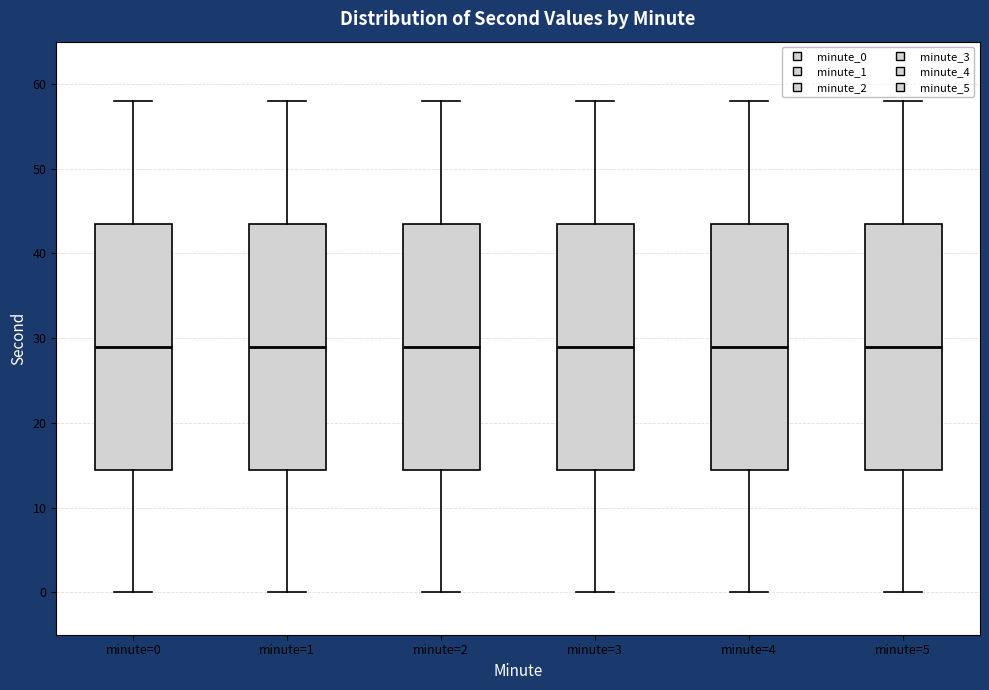

Reading left to right, transcribe this box plot: for each box, give where its median line is, the range the box spans, and where its two whiskers end, as read against the y-axis. The values are not printed on the chart, so give them approximately, as read against the axis.

minute=0: median 29, box 15 to 44, whiskers 0 to 58
minute=1: median 29, box 15 to 44, whiskers 0 to 58
minute=2: median 29, box 15 to 44, whiskers 0 to 58
minute=3: median 29, box 15 to 44, whiskers 0 to 58
minute=4: median 29, box 15 to 44, whiskers 0 to 58
minute=5: median 29, box 15 to 44, whiskers 0 to 58